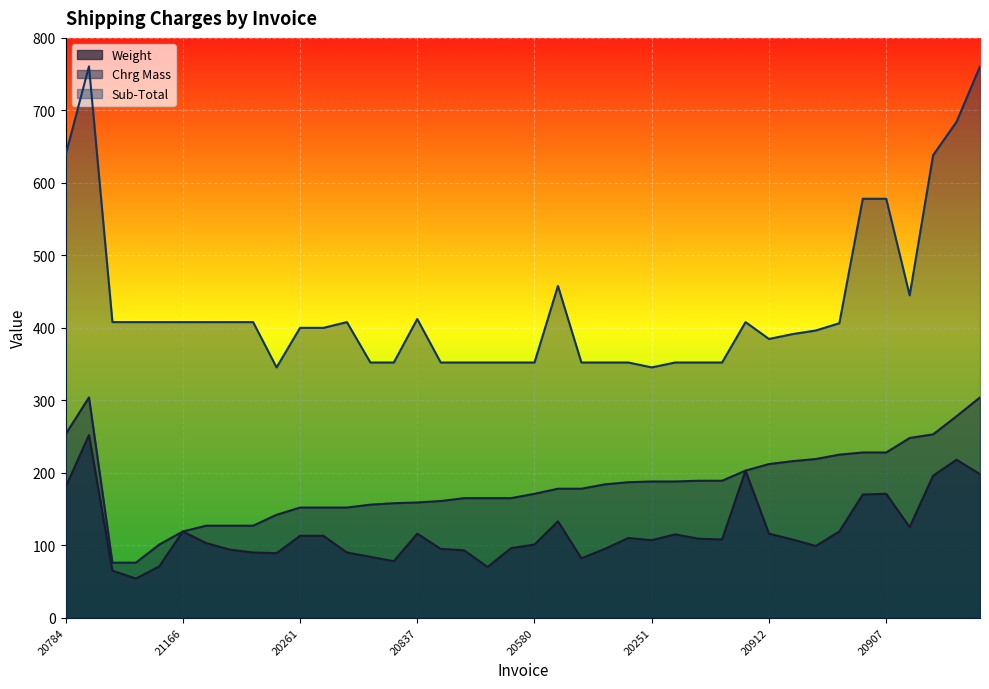

What is the sum of the Sub-Total values at 20913 and 20274?

806.3